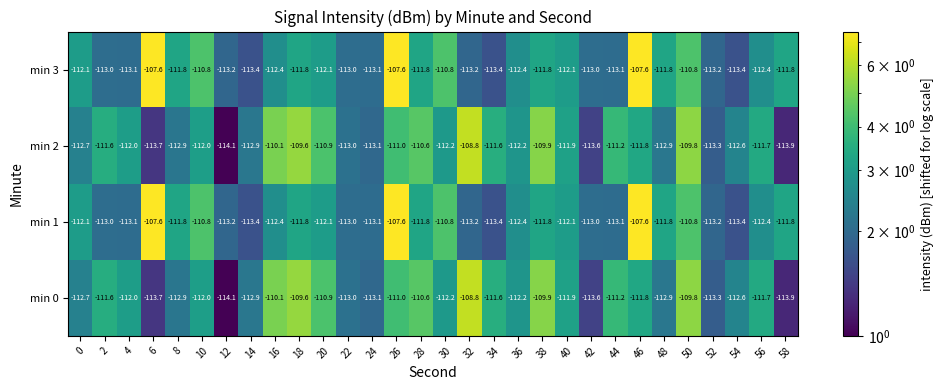

What is the sum of all min 1 values?

-3357.6